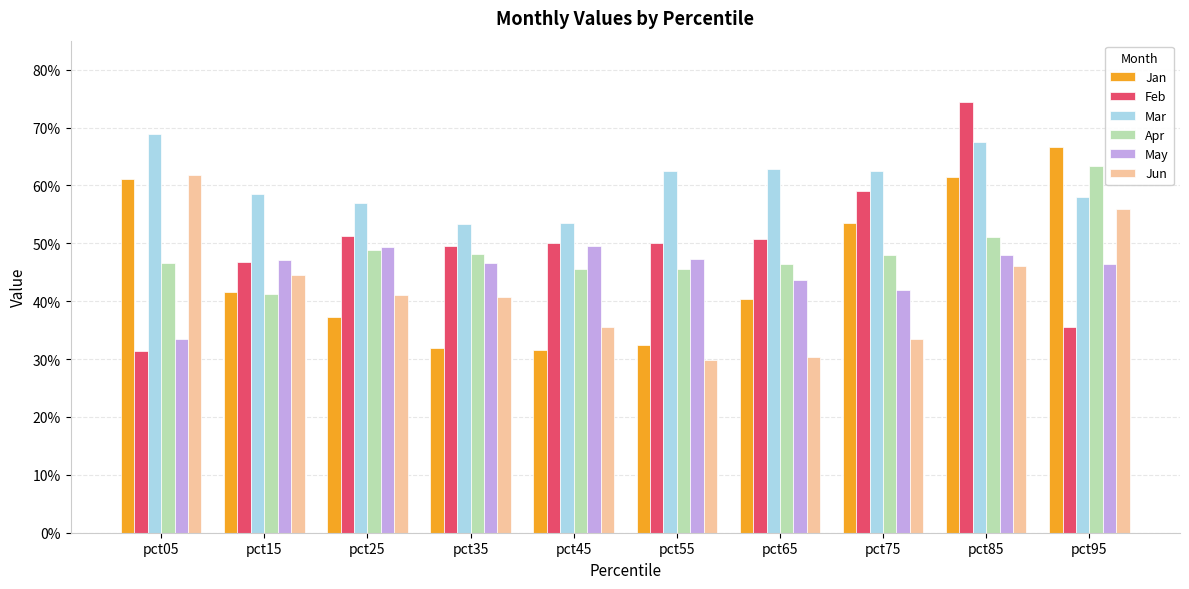

Does the chart contain any negative values?

No